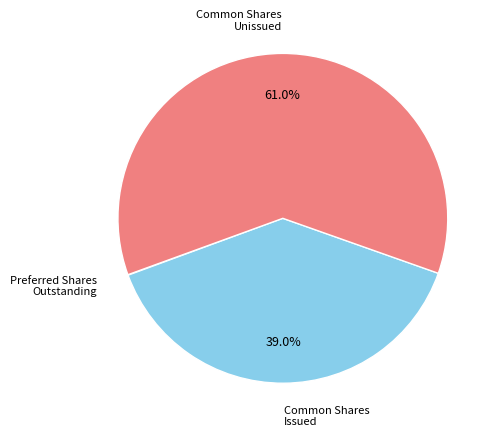

Does any single category account for the majority?

Yes